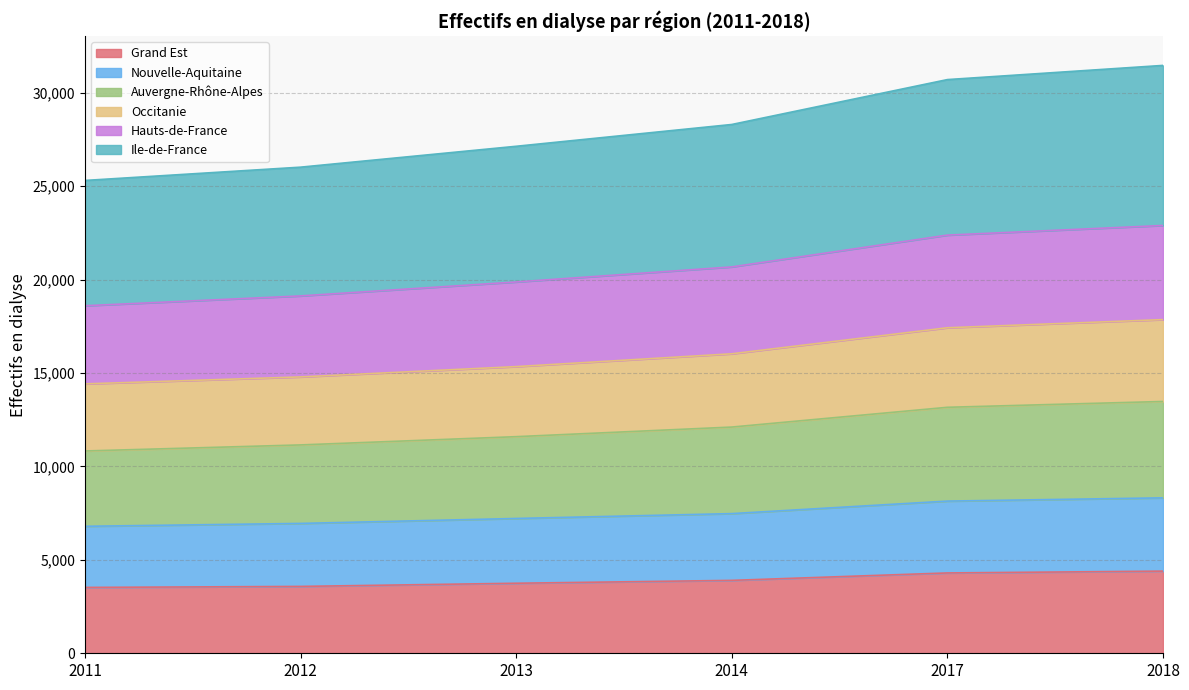

At which label is Grand Est closest to 3961?

2014